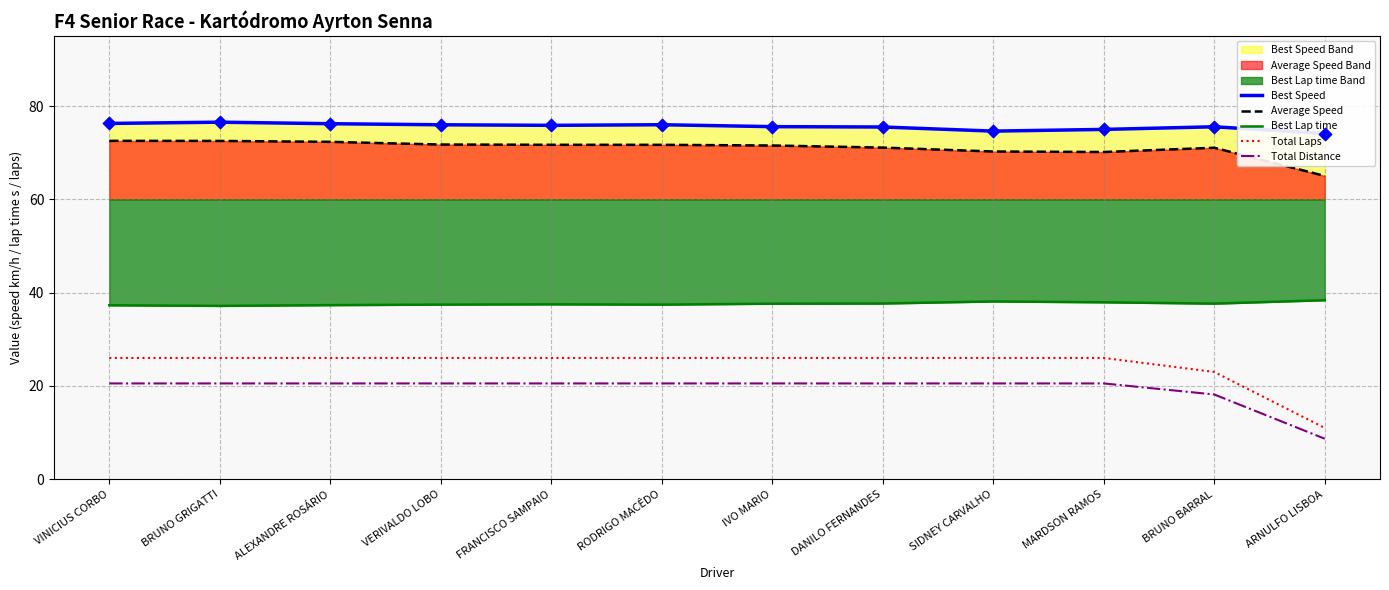

Is it true that Total Laps equals 26.0 at DANILO FERNANDES?

True